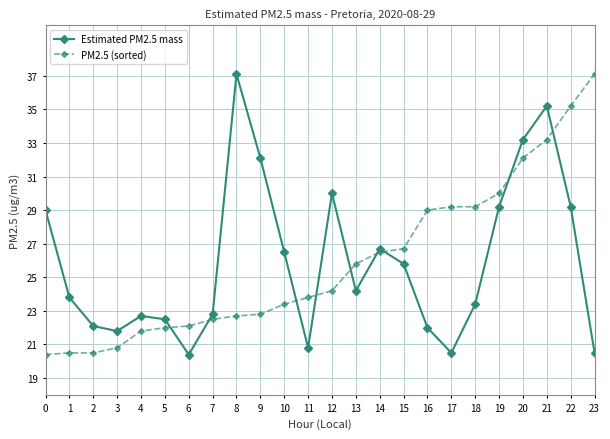

True or false: Estimated PM2.5 mass has a value of 29.2 at 19.

True